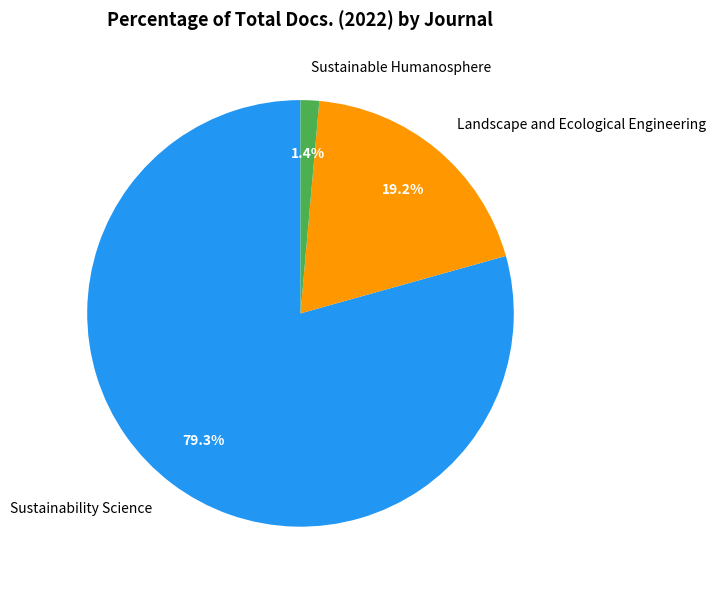

How many segments does this pie chart have?

3